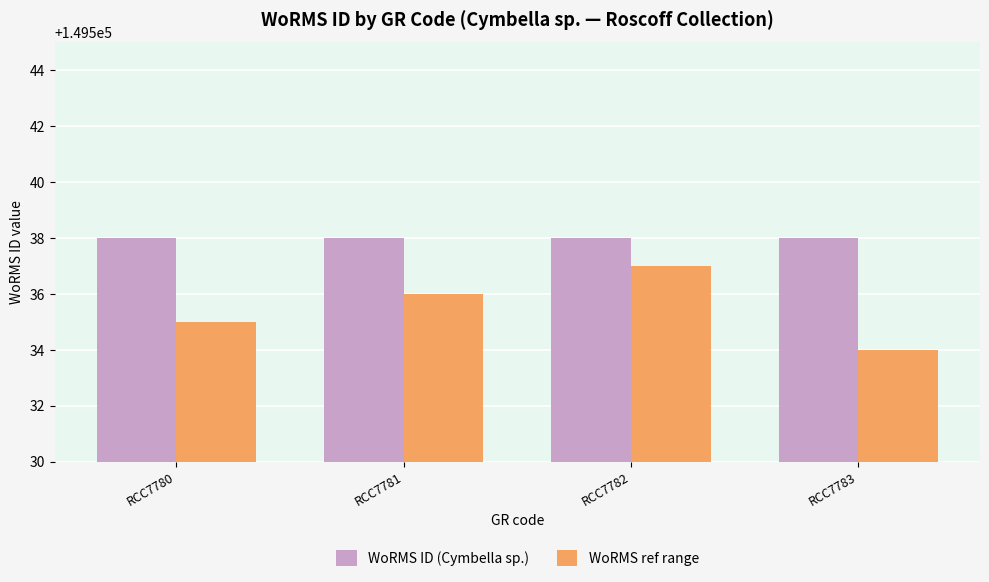

Reading left to right, list all the values displayed in this chart.

WoRMS ID (Cymbella sp.): RCC7780=149538	RCC7781=149538	RCC7782=149538	RCC7783=149538
WoRMS ref range: RCC7780=149535	RCC7781=149536	RCC7782=149537	RCC7783=149534